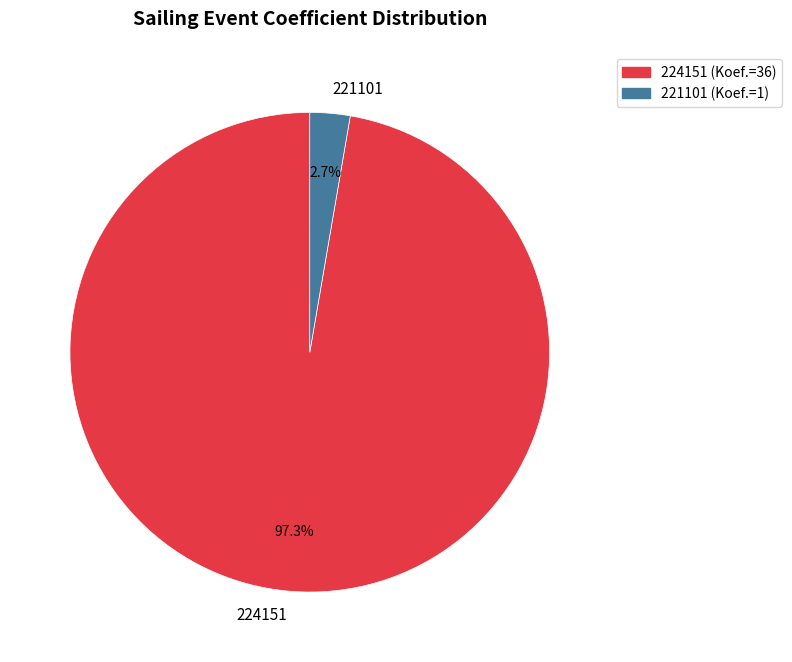

To the nearest percent, what is the difference between the largest and smallest slice percentages?

95%